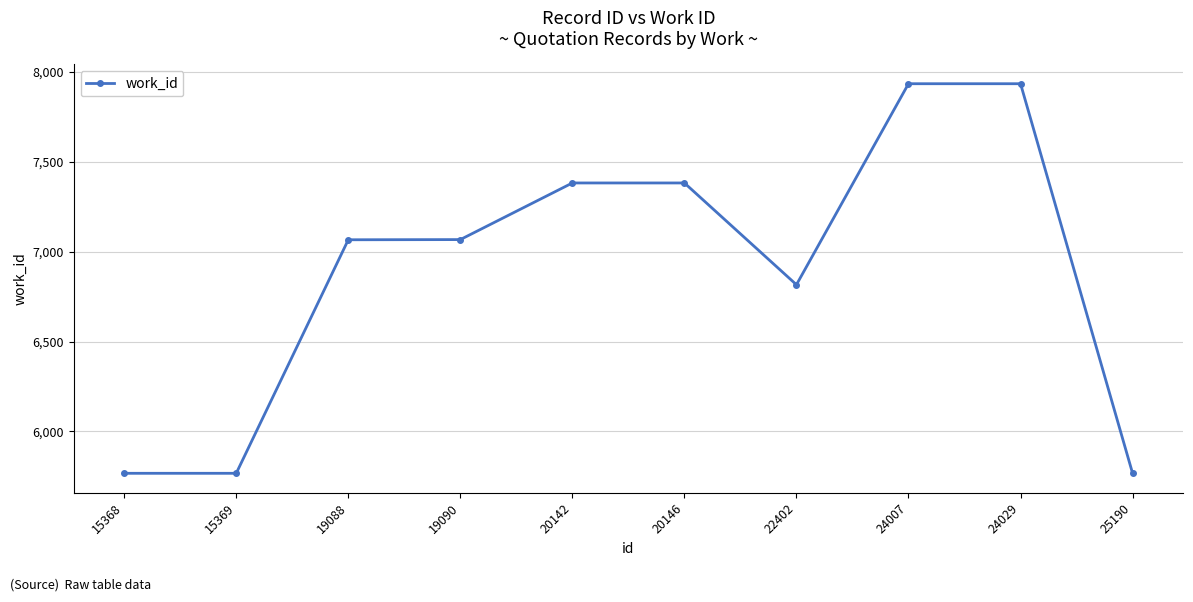

What value does the data have at 20146?

7382